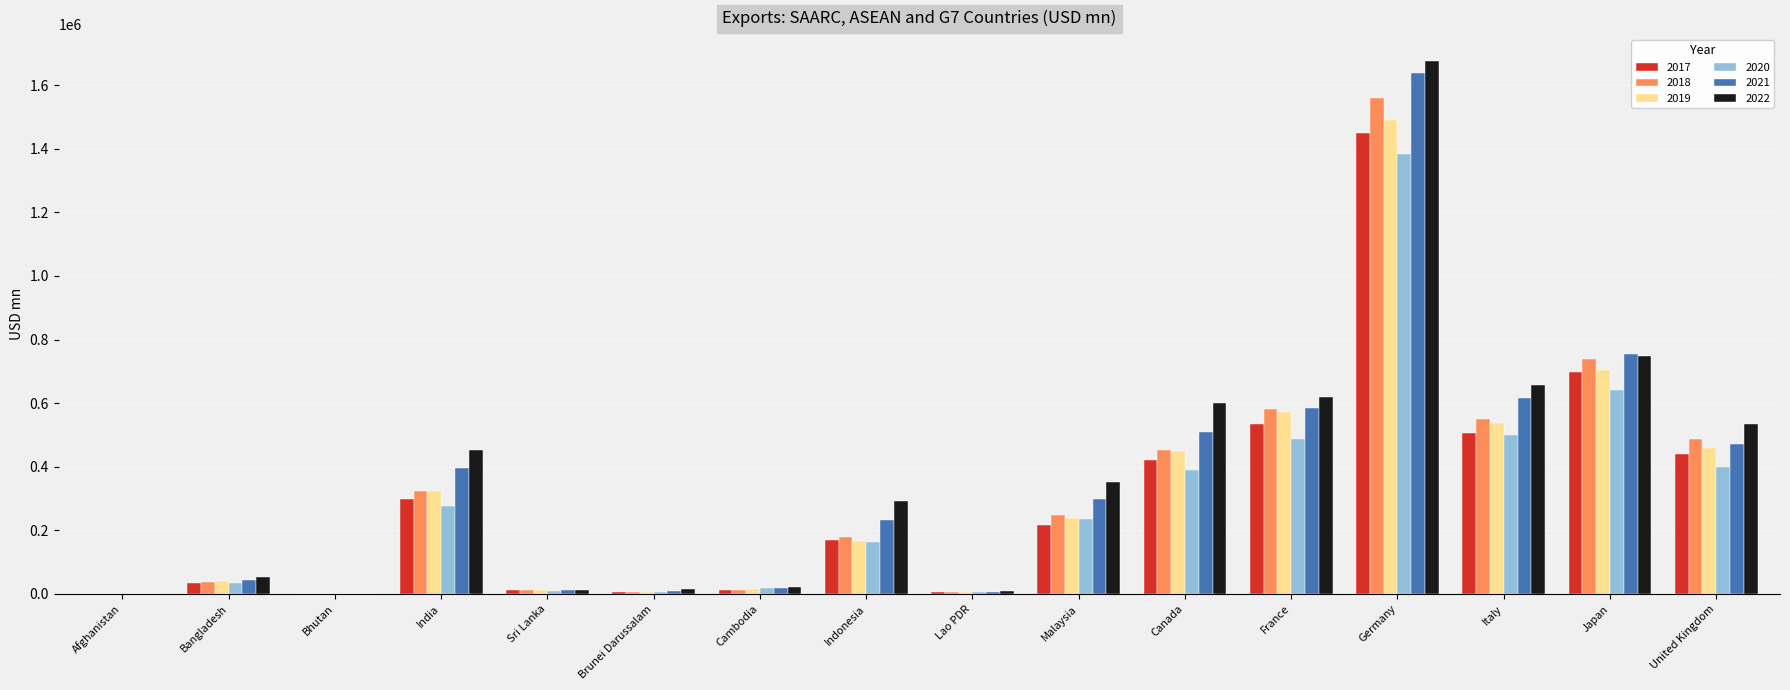

What value does the 2022 series have at Cambodia?

22405.9